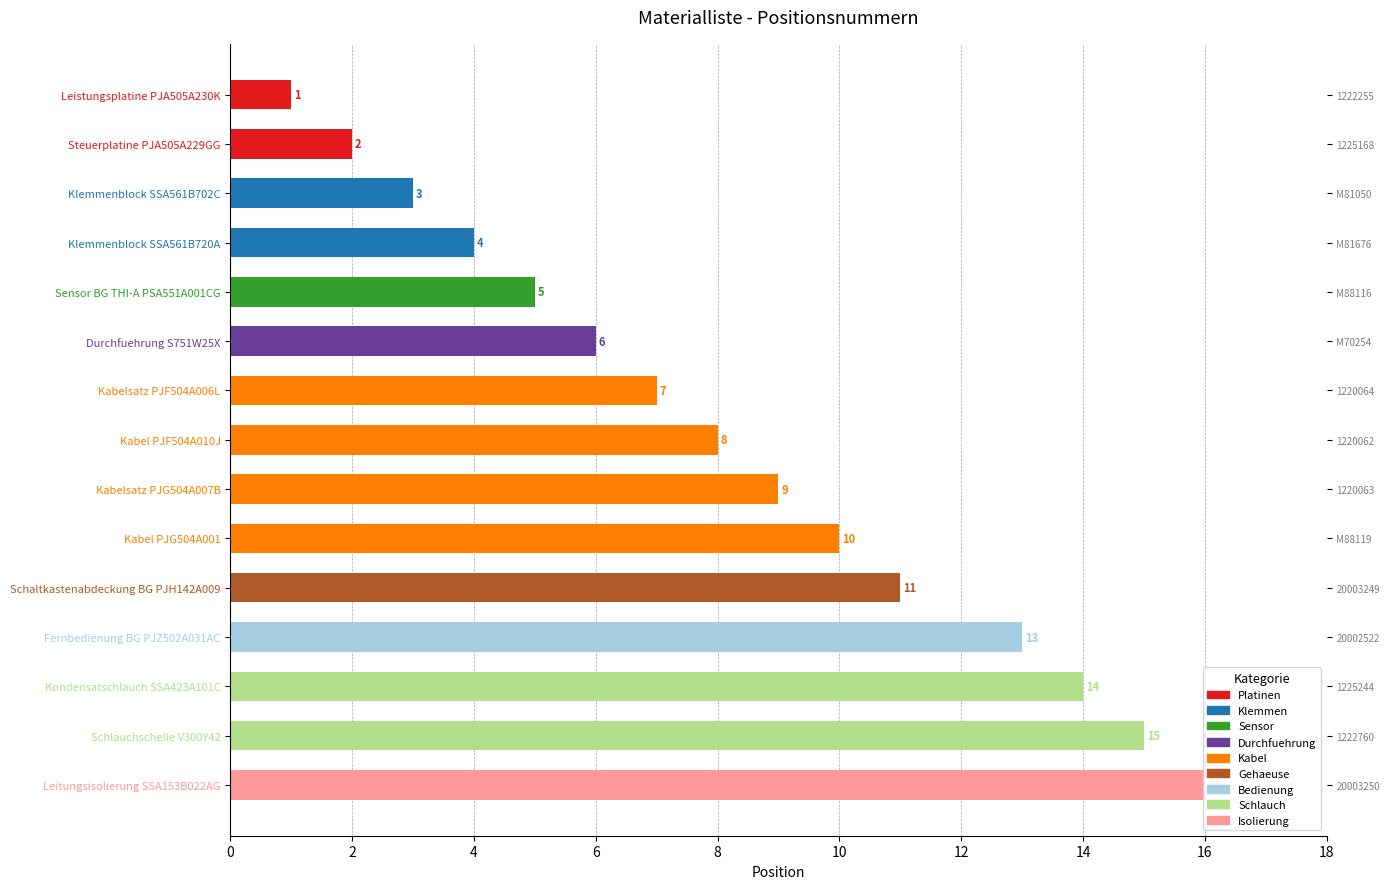

What is the change in value from Kondensatschlauch SSA423A101C to Schlauchschelle V300Y42?

+1